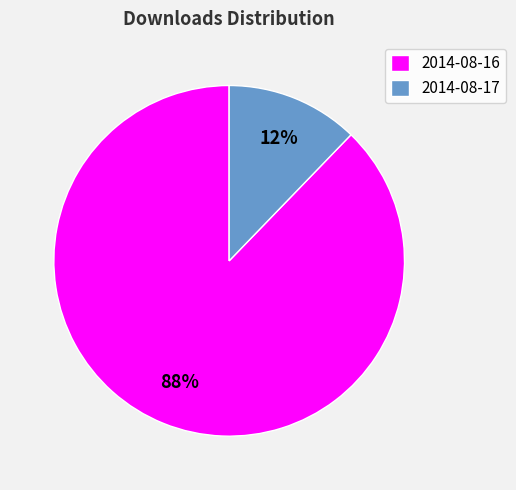

Is the sum of 2014-08-17 and 2014-08-16 greater than half?

Yes